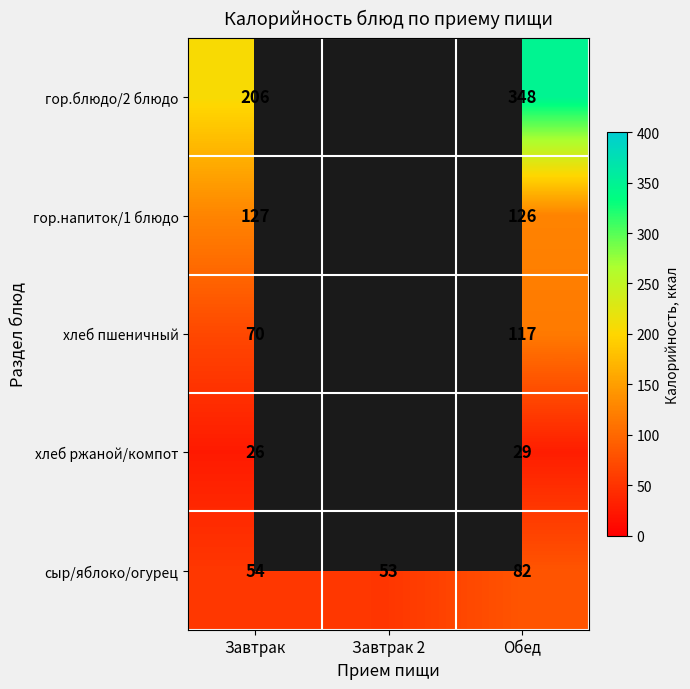

What is the difference between the сыр/яблоко/огурец values at Обед and Завтрак?

28